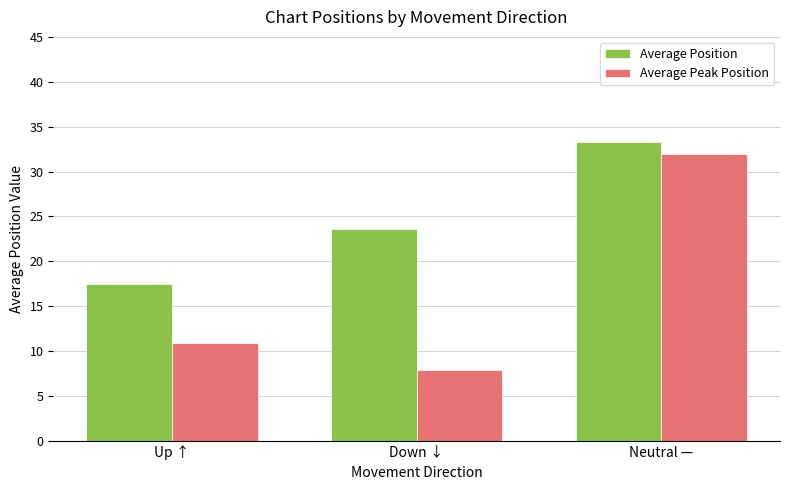

True or false: Average Peak Position has a value of 10.9 at Up ↑.

True